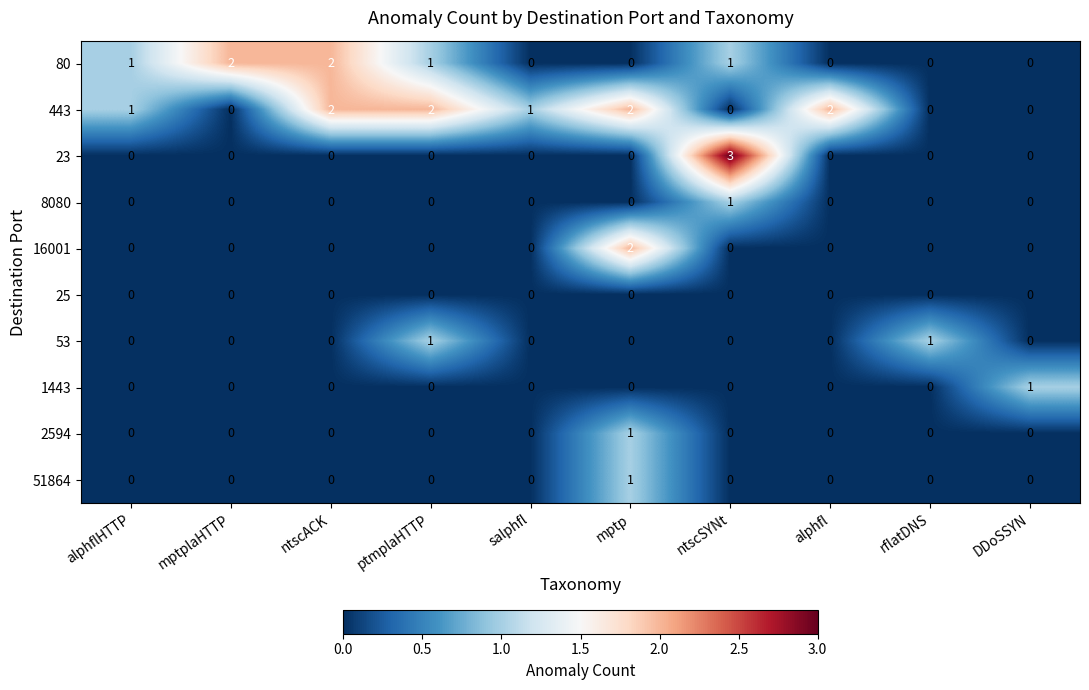

Count the number of data series in this chart.

10